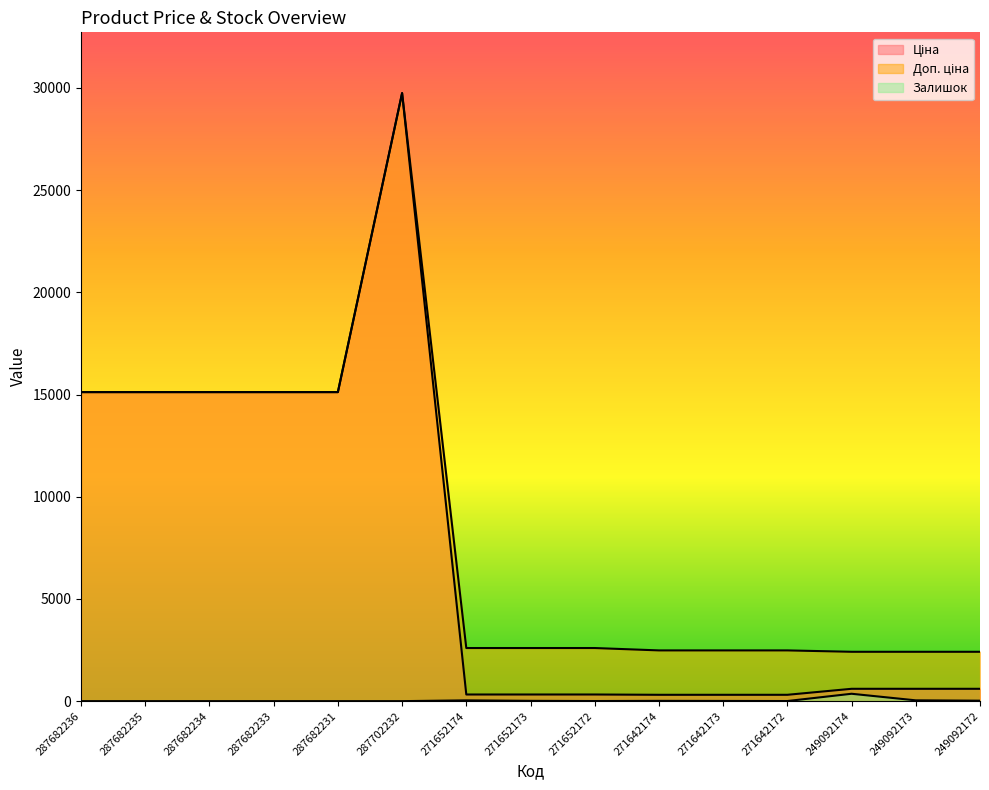

Where is Доп. ціна nearest to the value 16081?

287682236